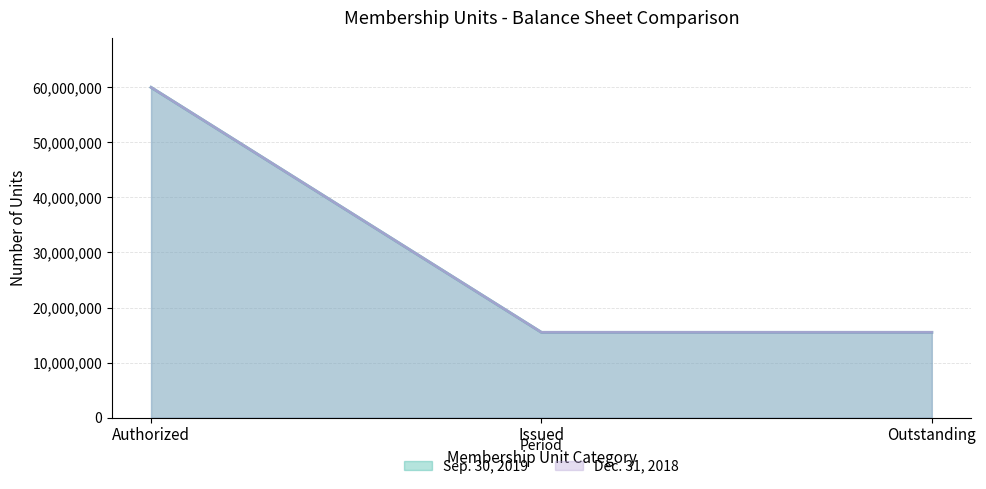

Between Issued and Outstanding, which series saw the biggest shift?

Sep. 30, 2019